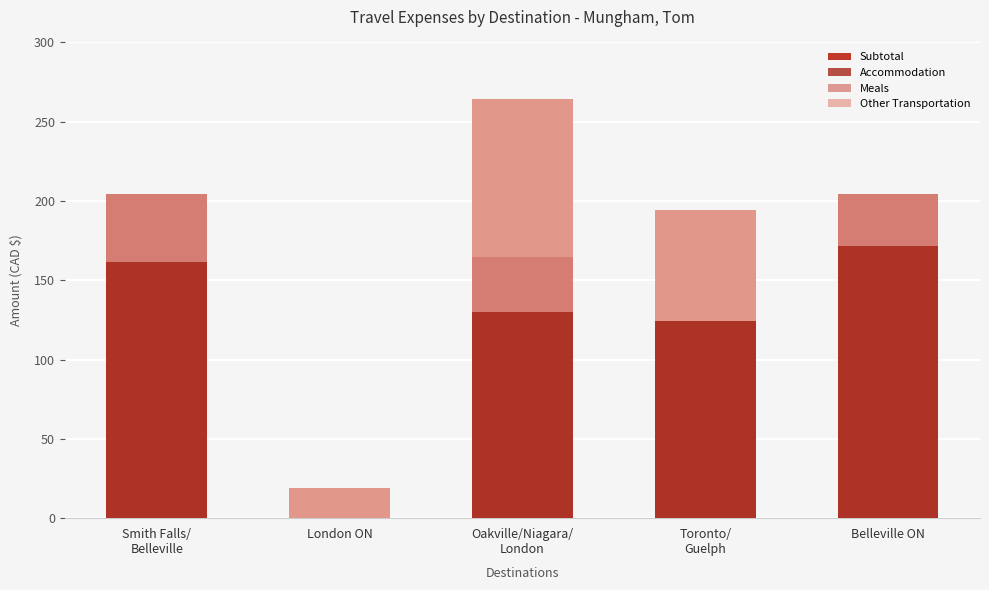

Does the chart contain any negative values?

No